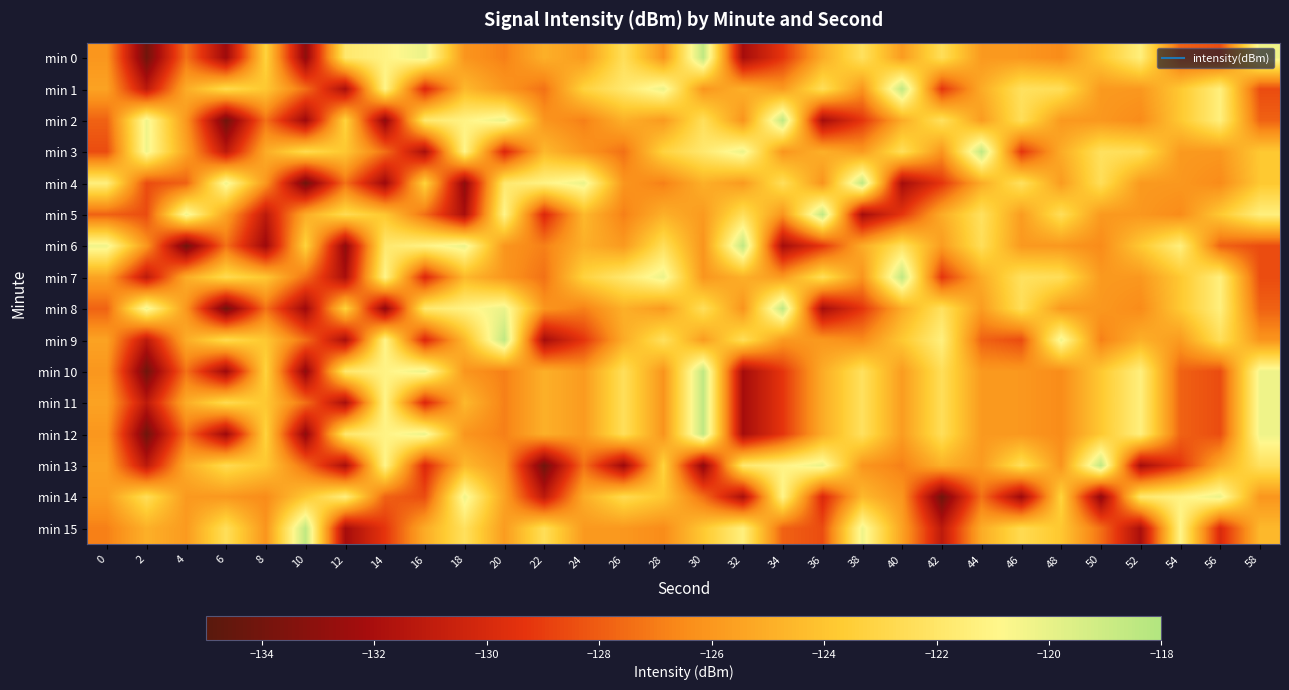

Between 6 and 10, which series saw the biggest shift?

min 4